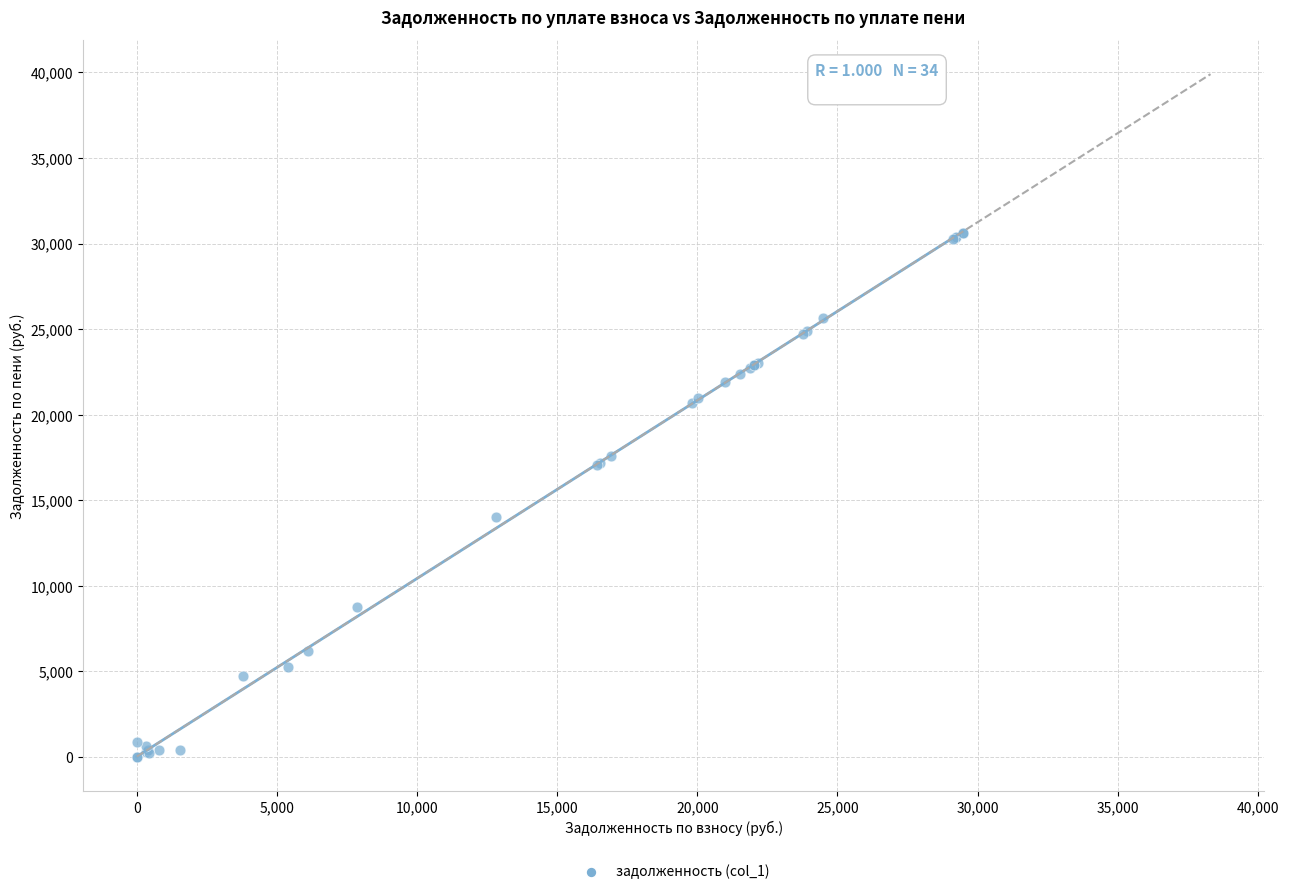

What Y value in the scatter plot is closest to 15321?

14022.9